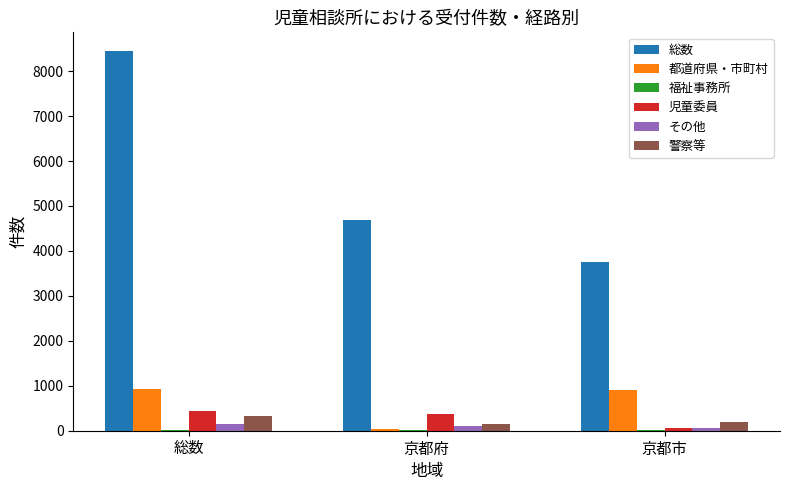

Where is 警察等 nearest to the value 236?

京都市